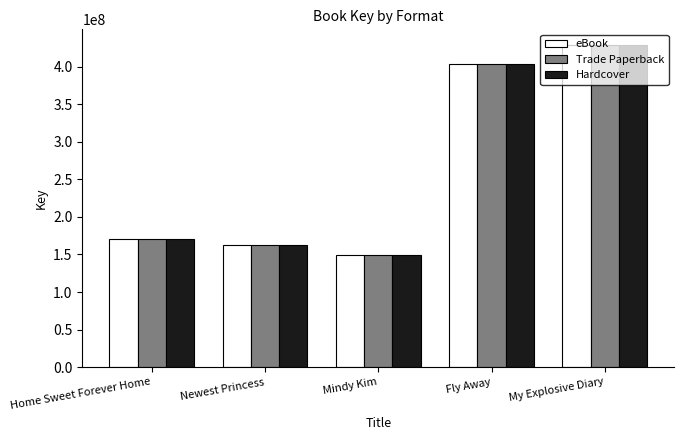

What are all the series names shown in the legend?

eBook, Trade Paperback, Hardcover